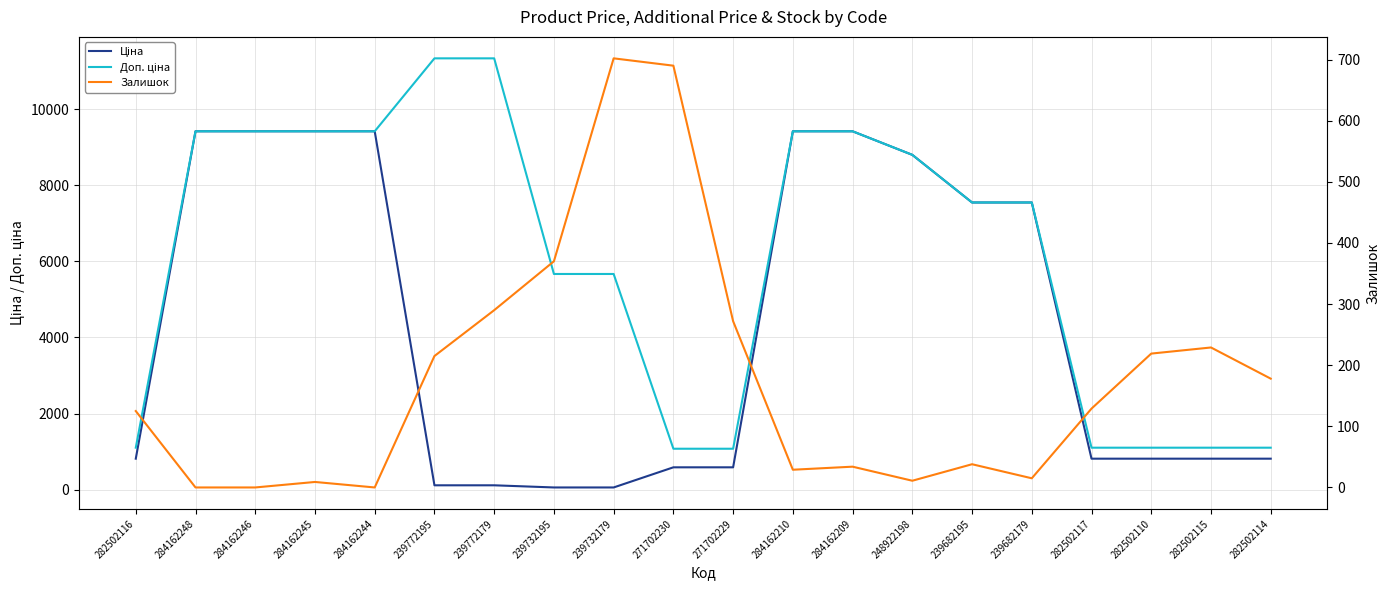

Is the value of Доп. ціна at 248922198 greater than the value of Ціна at 282502115?

Yes